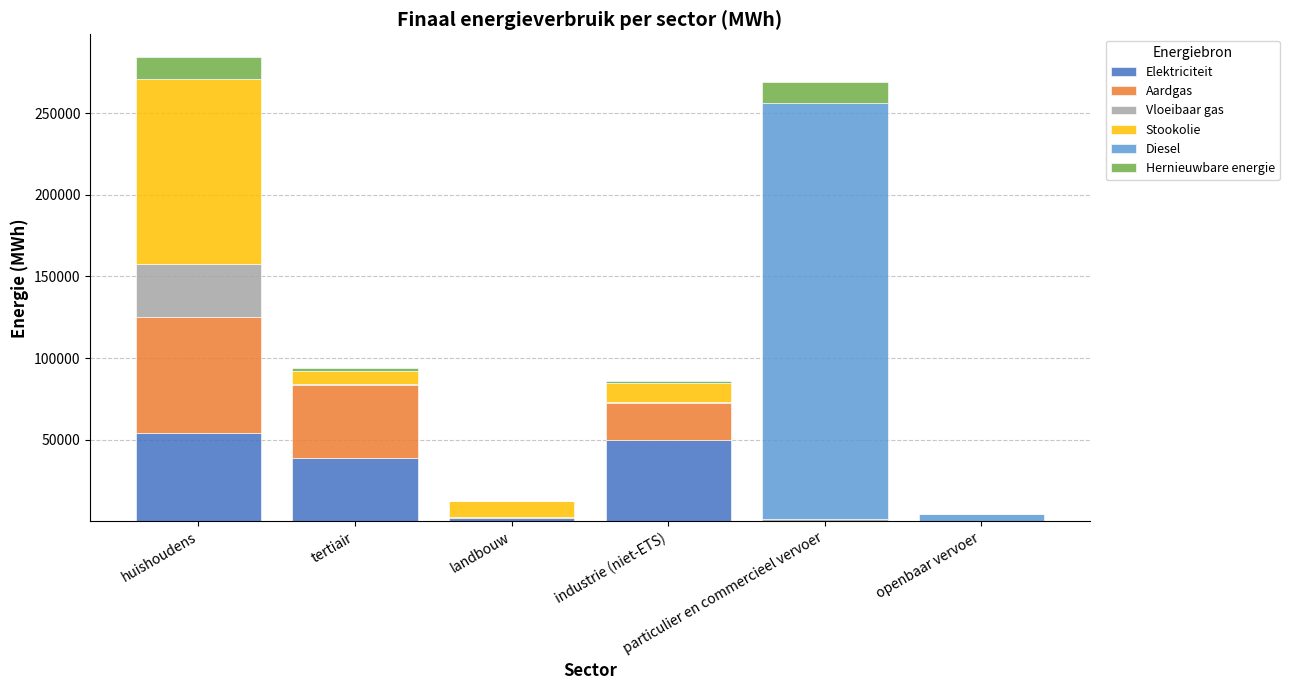

Read the Elektriciteit value at particulier en commercieel vervoer.

2.3